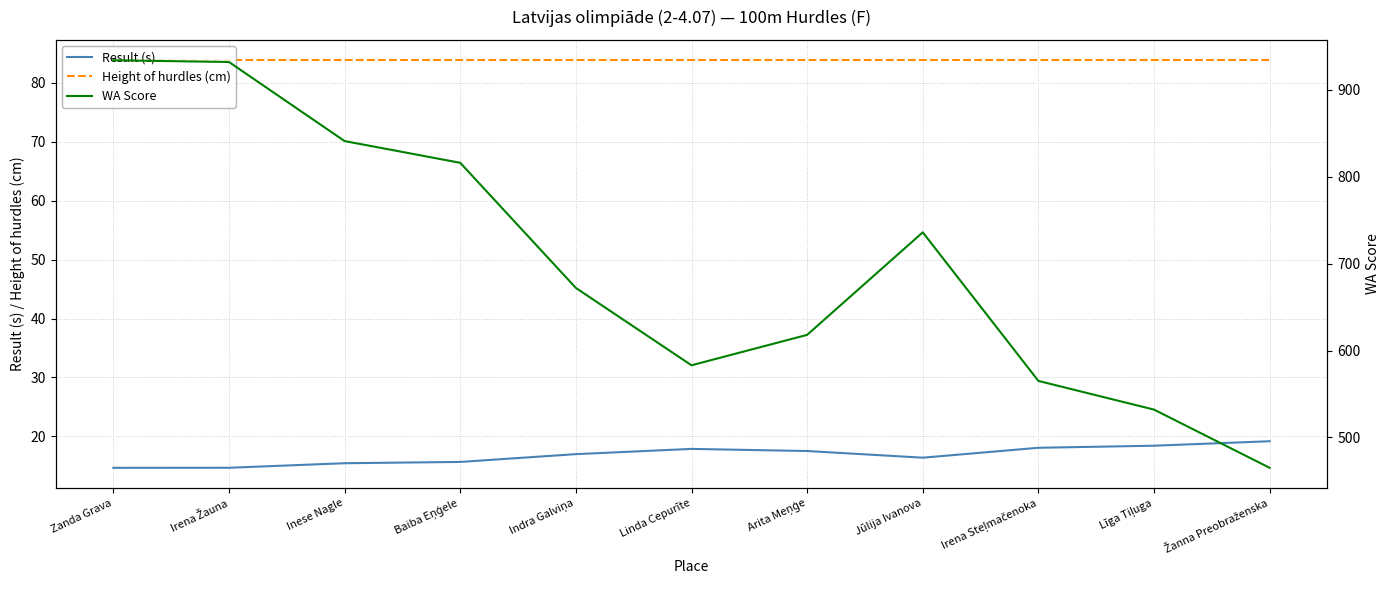

At how many categories does at least one series exceed 879?

2